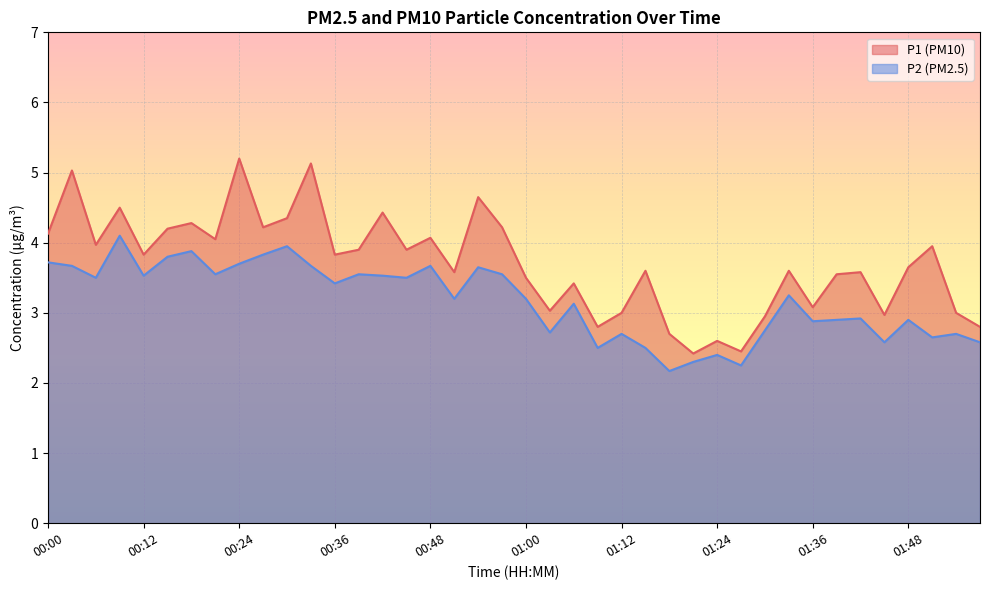

List the labels in order of P1 value, smallest first.

01:21, 01:27, 01:24, 01:18, 01:09, 01:57, 01:30, 01:45, 01:12, 01:54, 01:03, 01:36, 01:06, 01:00, 01:39, 00:51, 01:42, 01:15, 01:33, 01:48, 00:12, 00:36, 00:39, 00:45, 01:51, 00:06, 00:21, 00:48, 00:00, 00:15, 00:27, 00:57, 00:18, 00:30, 00:42, 00:09, 00:54, 00:03, 00:33, 00:24